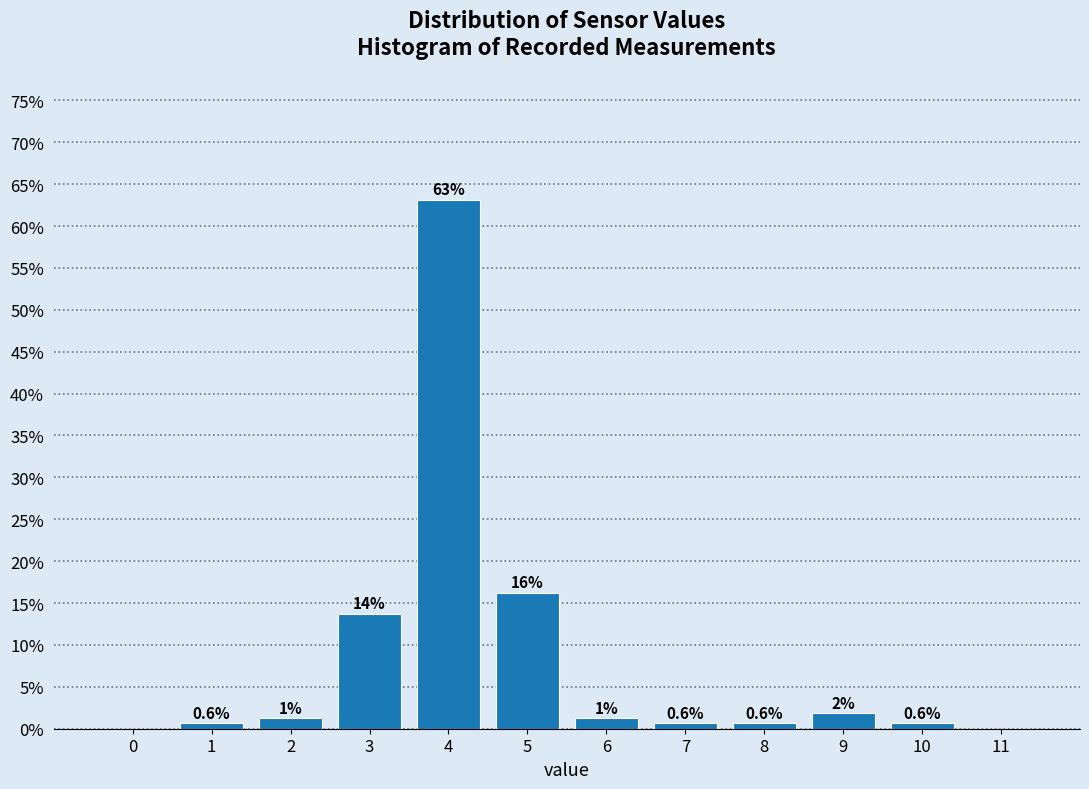

The chart shows a value of 0.0 at 11. True or false?

True